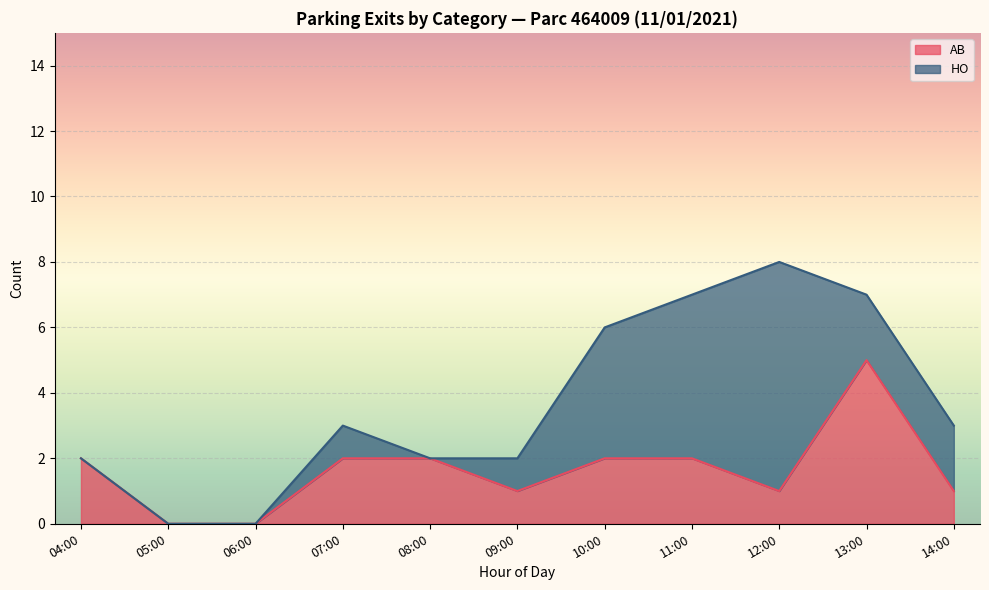

At which category is the sum across all series the highest?

12:00